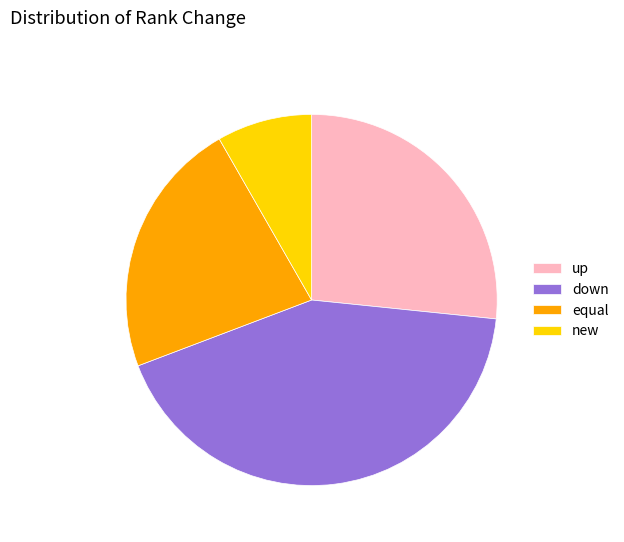

What is the smallest slice in the pie chart?

new